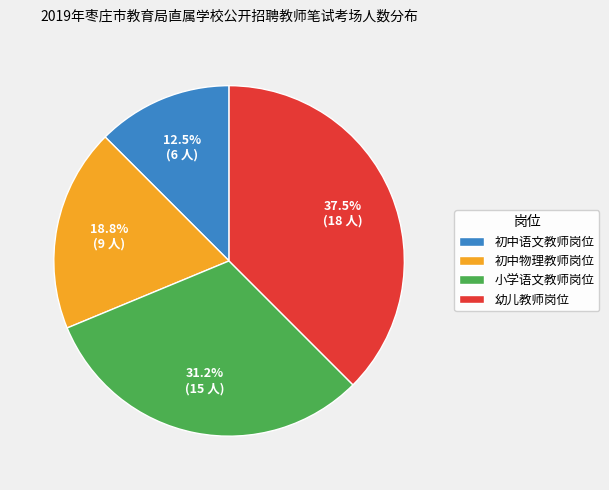

Does any single category account for the majority?

No